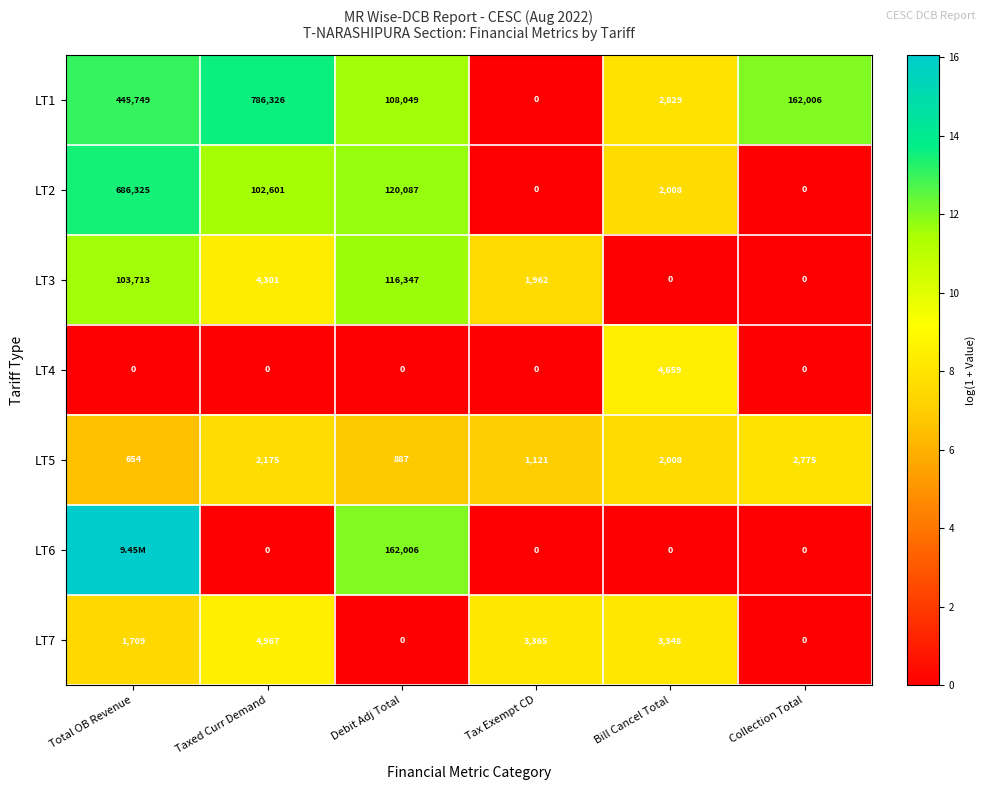

The value of LT3 at Debit Adj Total is 16.9. True or false?

False